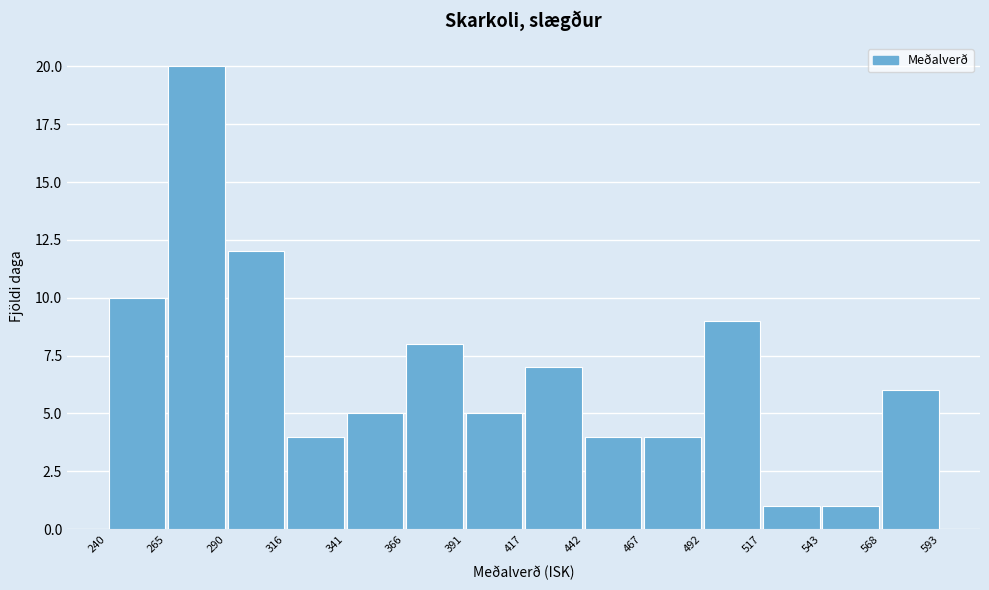

Which range on the x-axis has the tallest bar?

265 to 290